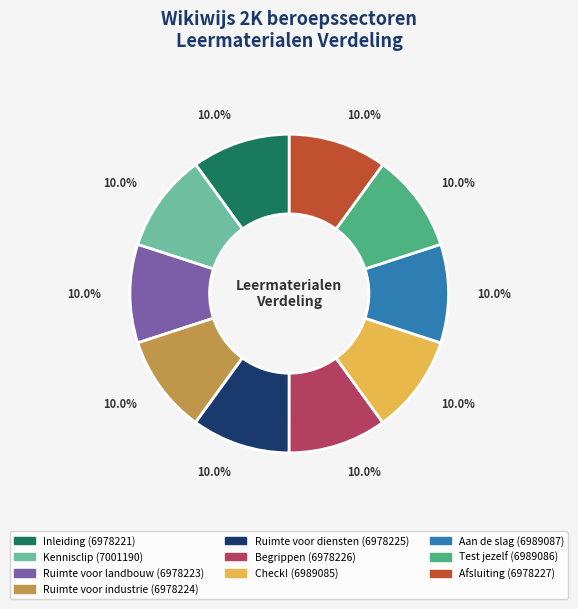

Does Check! account for over 50% of the chart?

No